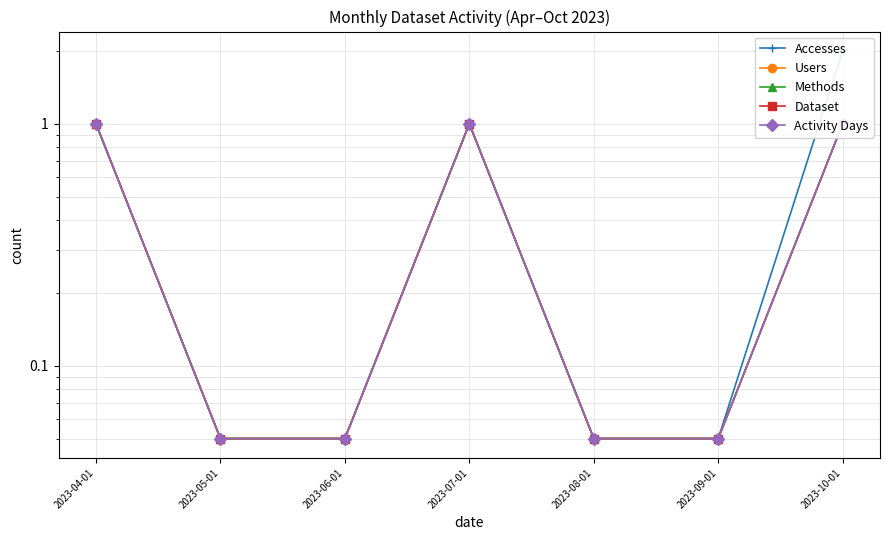

At 2023-09-01, list the series in order from largest to smallest.

Accesses, Users, Methods, Dataset, Activity Days